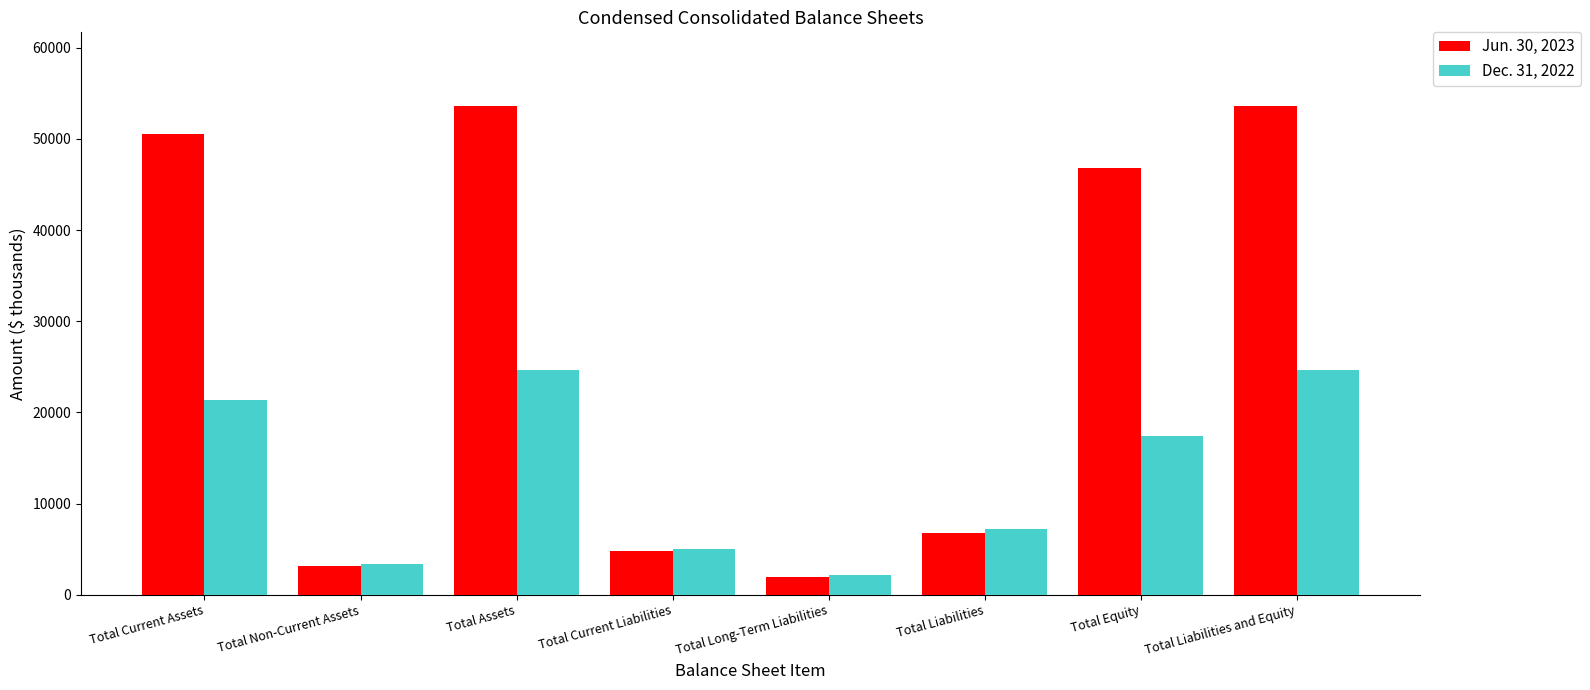

At which label is Dec. 31, 2022 closest to 13421?

Total Equity